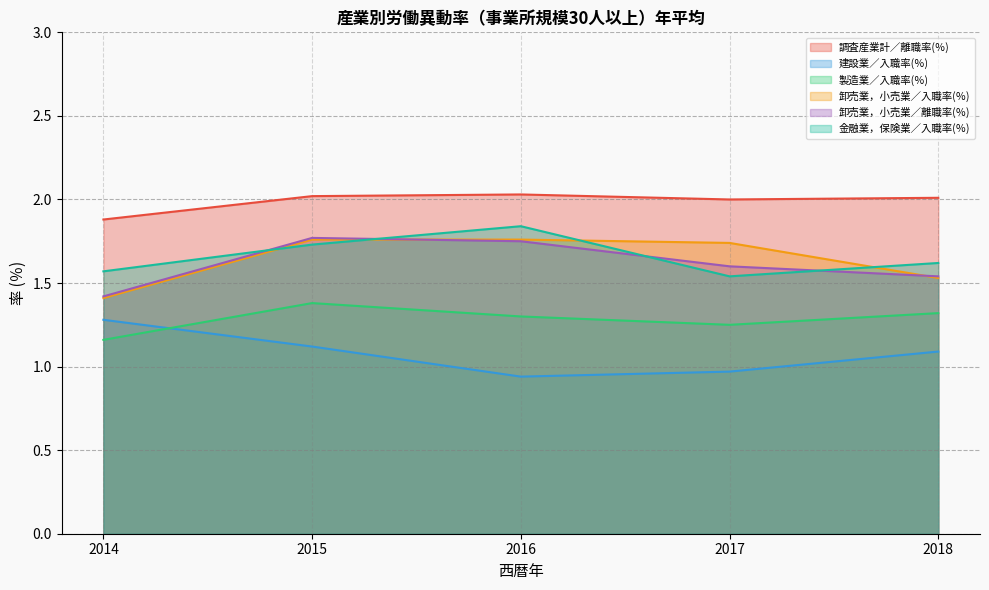

What is the difference between the 卸売業，小売業／離職率(％) values at 2014 and 2017?

0.2